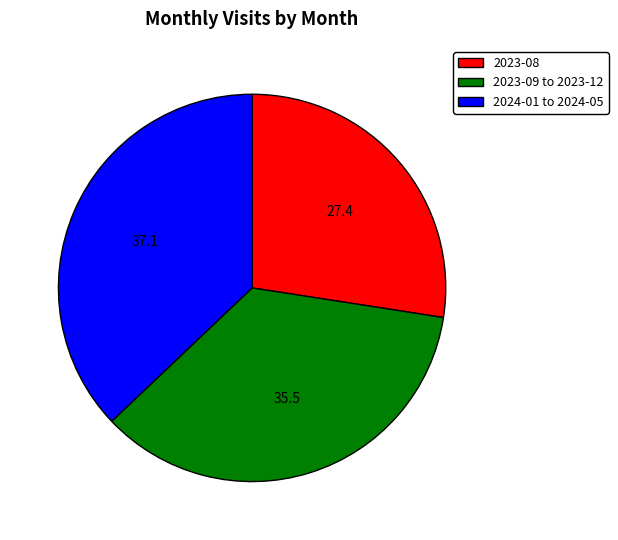

Approximately how many times larger is the value at 2023-08 compared to 2024-01 to 2024-05?

0.7